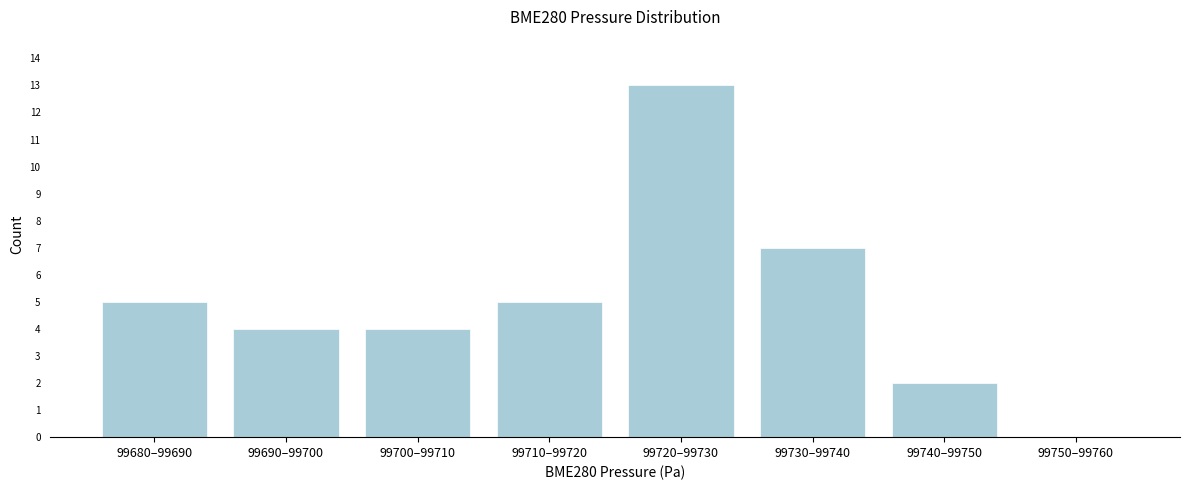

Reading left to right, transcribe all the data shown in this chart.

99680–99690=5	99690–99700=4	99700–99710=4	99710–99720=5	99720–99730=13	99730–99740=7	99740–99750=2	99750–99760=0